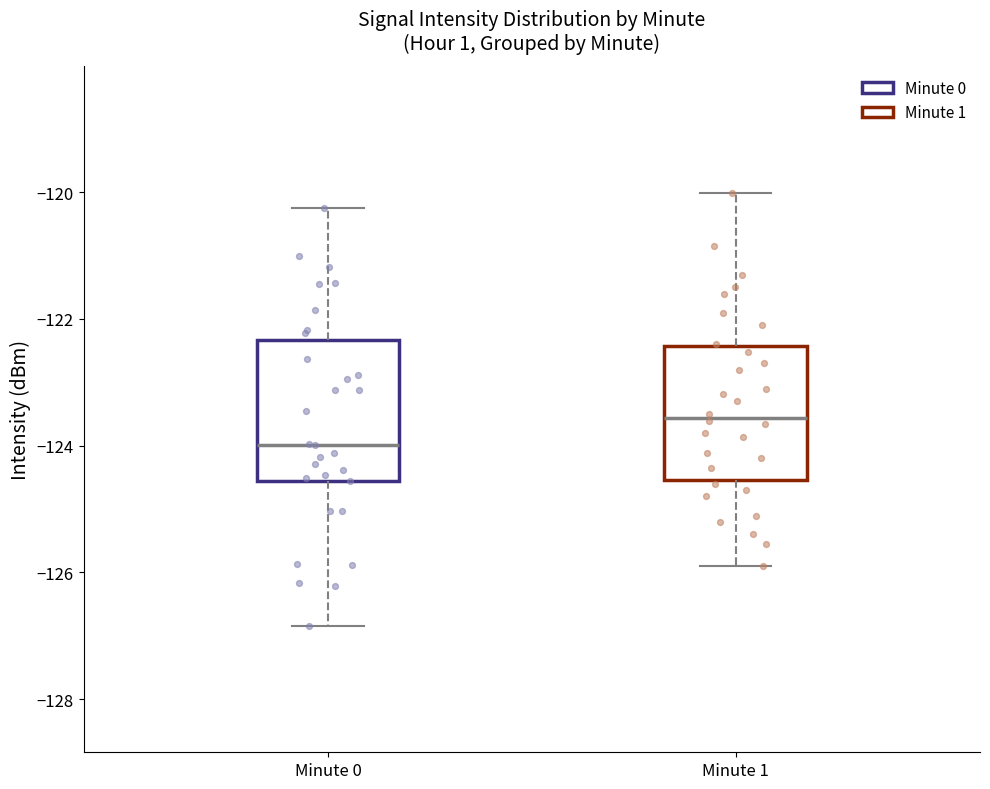

Which box has the highest median line?

Minute 1